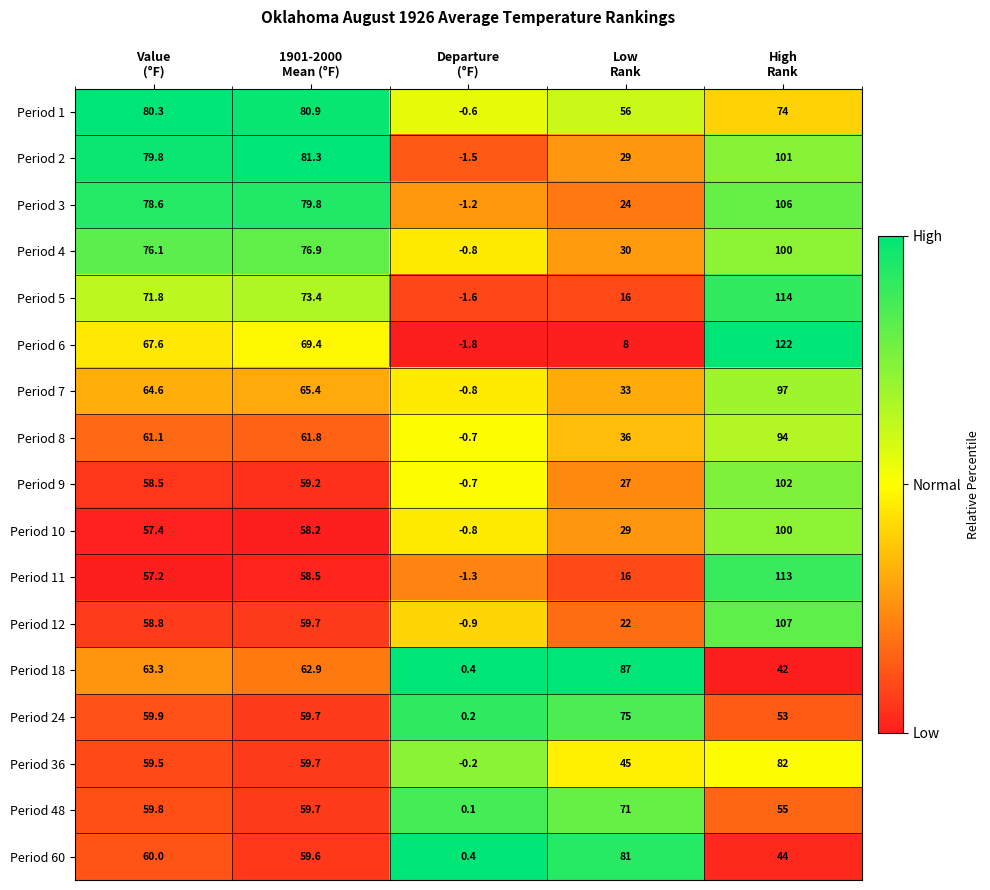

What is the lowest value of the Period 7 series?

-0.8